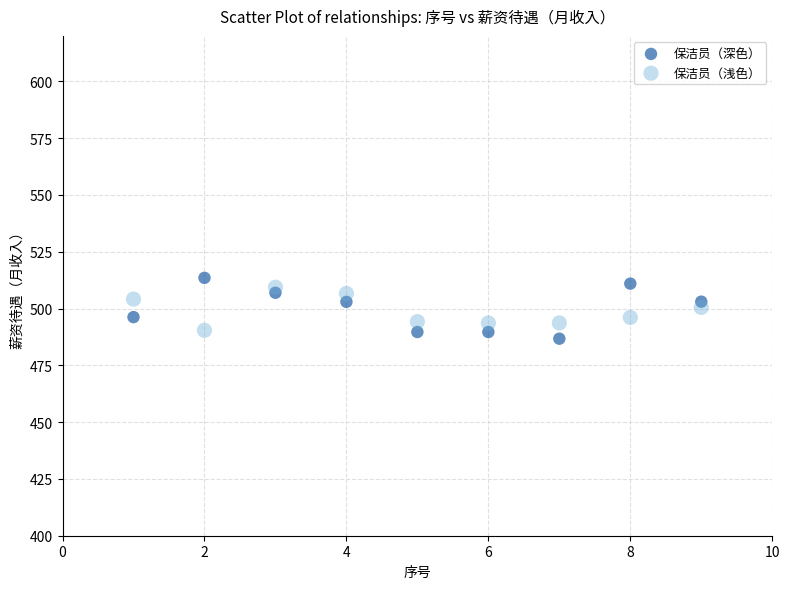

What is the X range (max minus min) for the scatter plot?

8.0